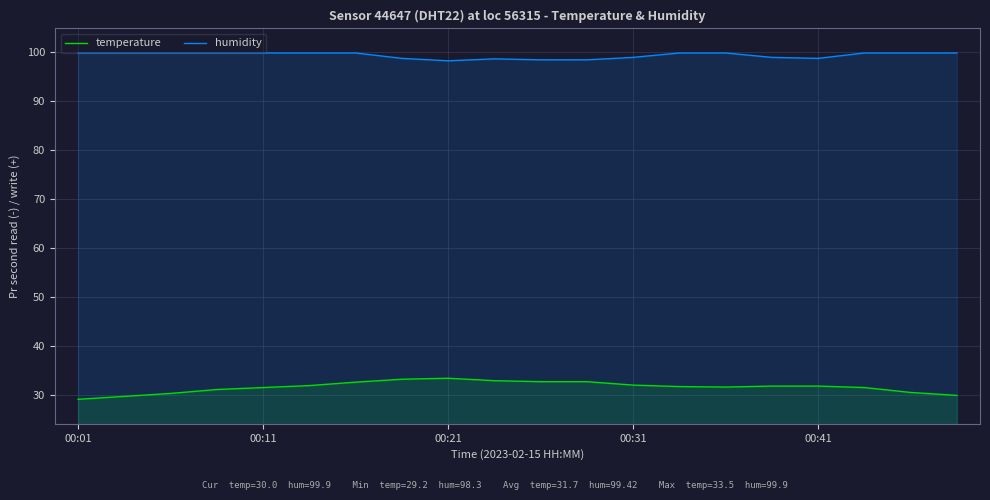

Which series has the largest total across all categories?

humidity